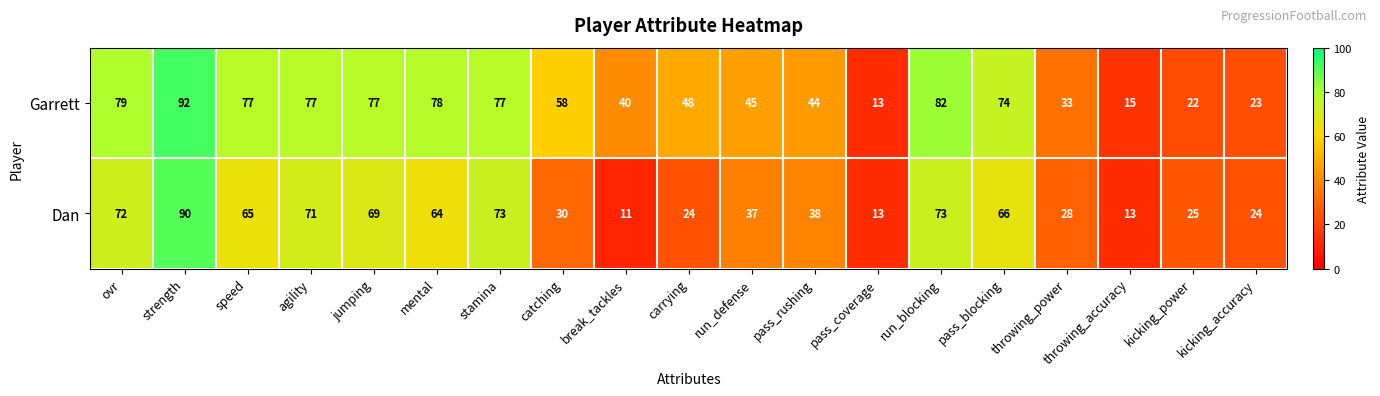

How many series are shown in this chart?

2